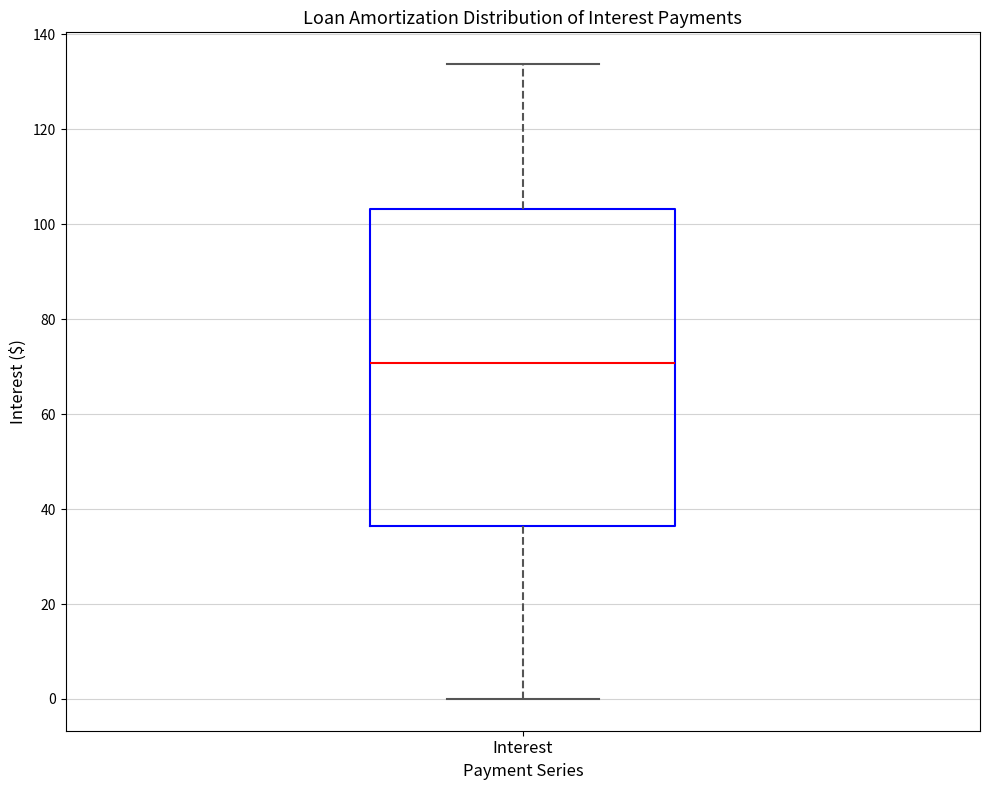

Transcribe this box plot: give where the median line is, the range the box spans, and where the two whiskers end, as read against the y-axis. The values are not printed on the chart, so give them approximately, as read against the axis.

median 70, box 36 to 104, whiskers 0 to 134